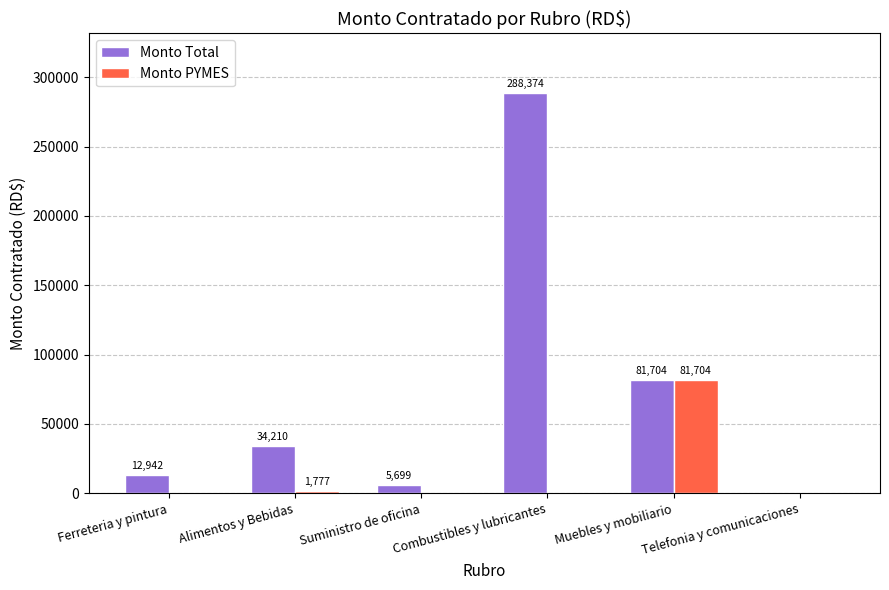

How many values in Monto Total are above zero?

5